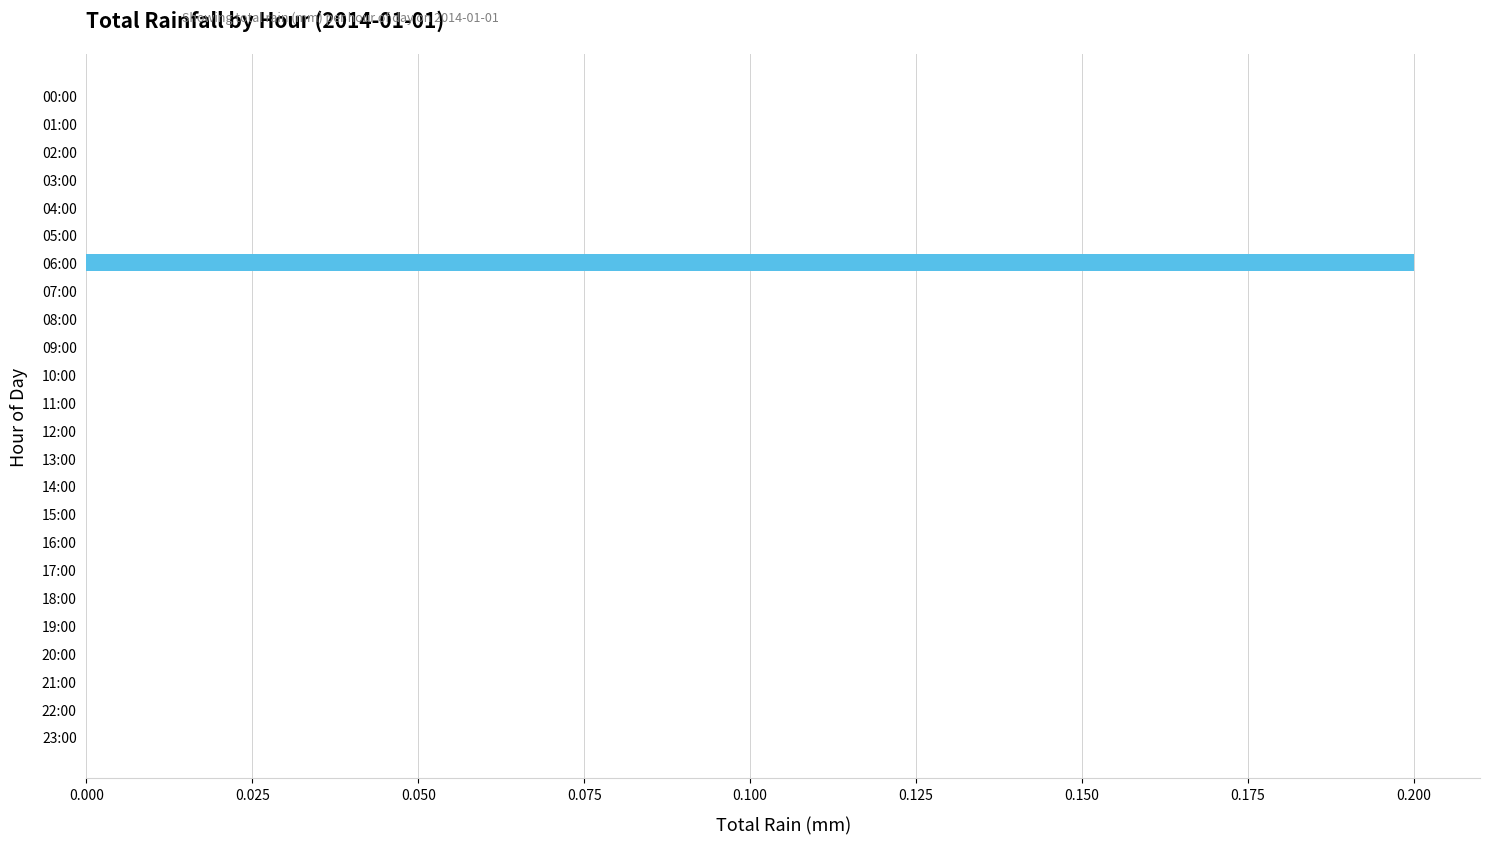

What is the greatest value displayed?

0.2